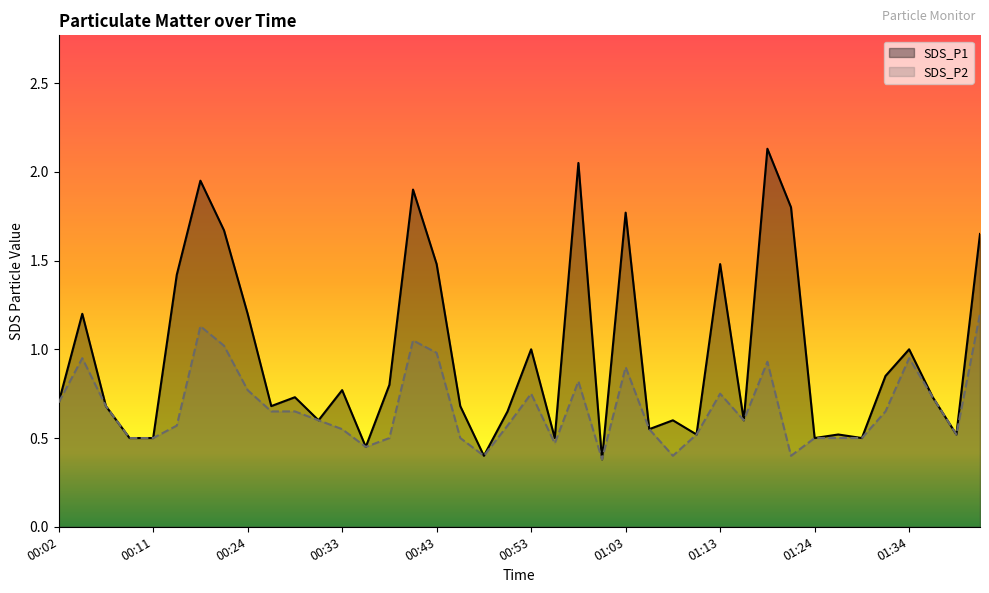

What is the greatest value displayed?

2.1